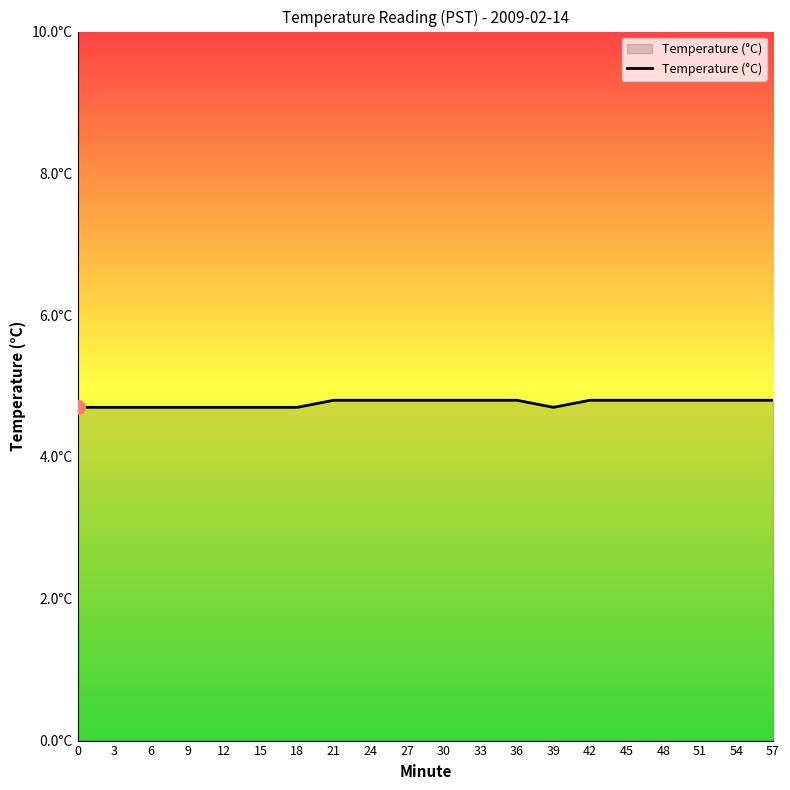

What is the value of the 2nd point from the left?

4.7